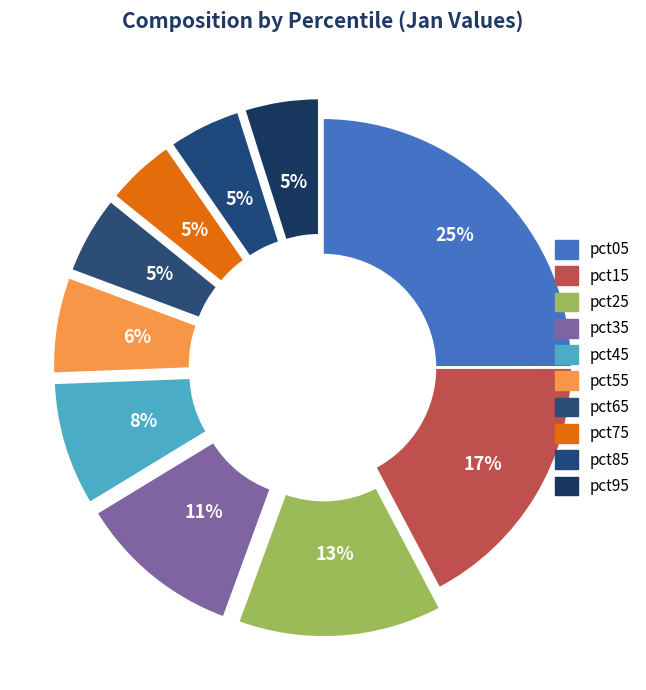

How many segments does this pie chart have?

10